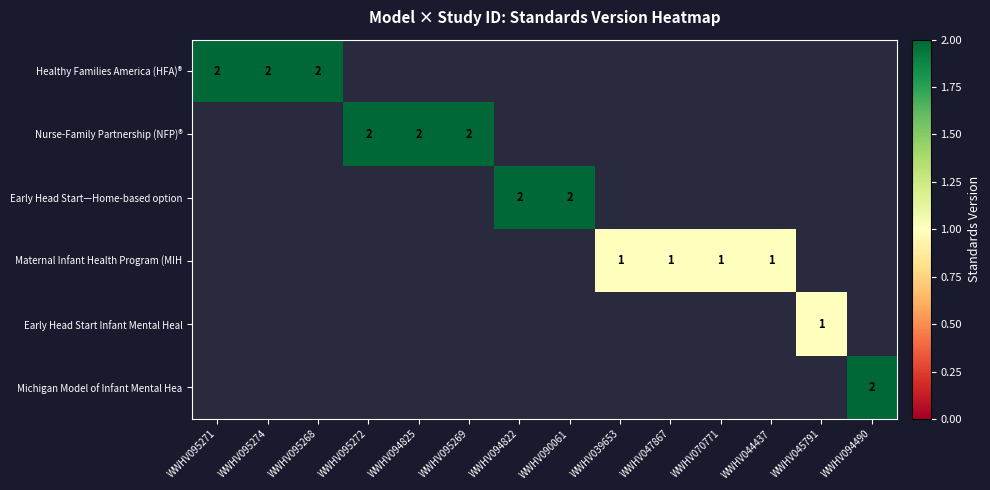

Count the number of data series in this chart.

6